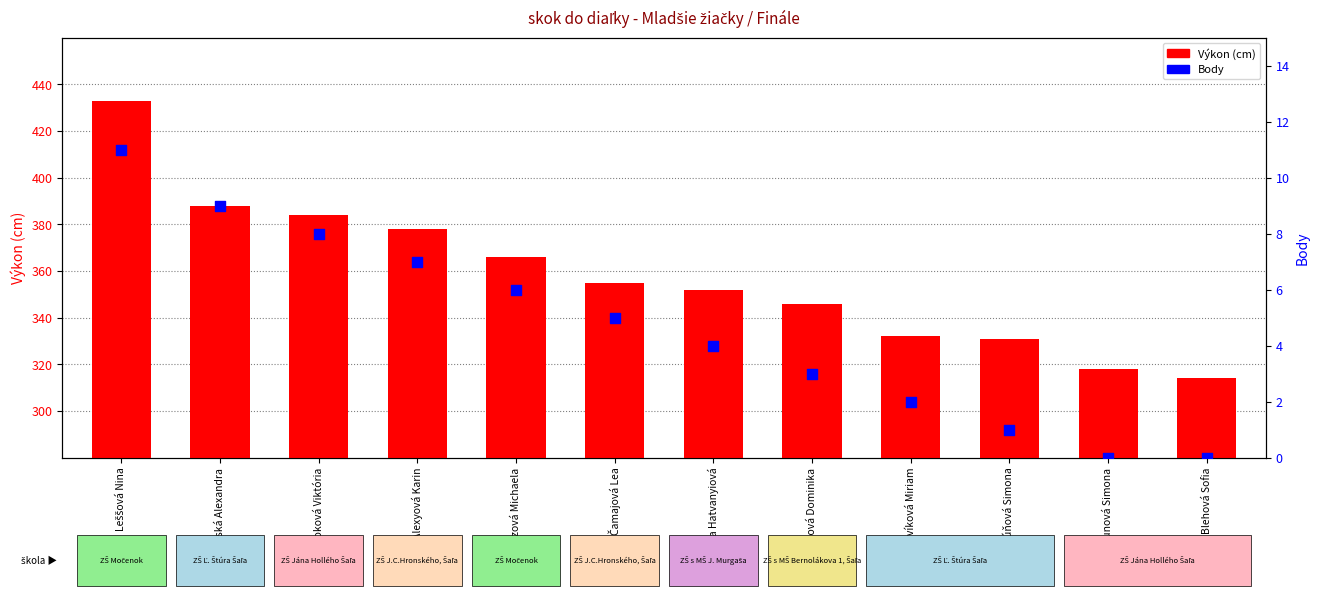

Which series contains the lowest Y value?

Body